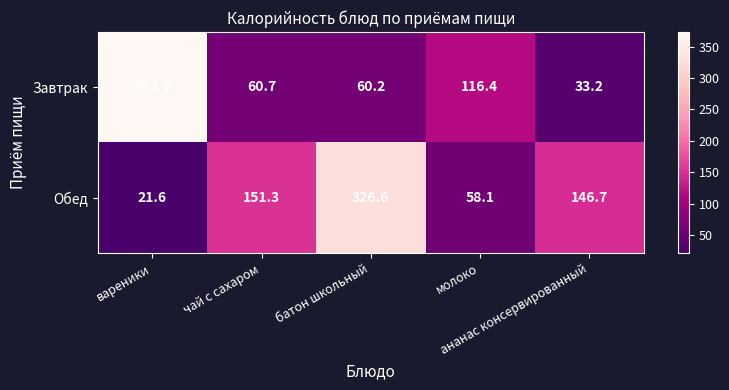

At how many categories does at least one series exceed 58?

5